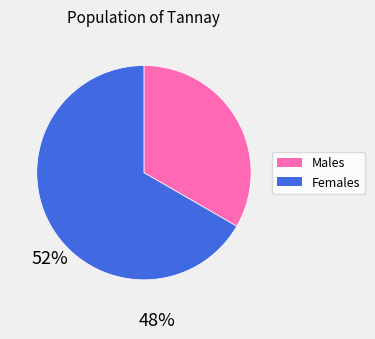

Is it true that Males is 33% of the pie?

True